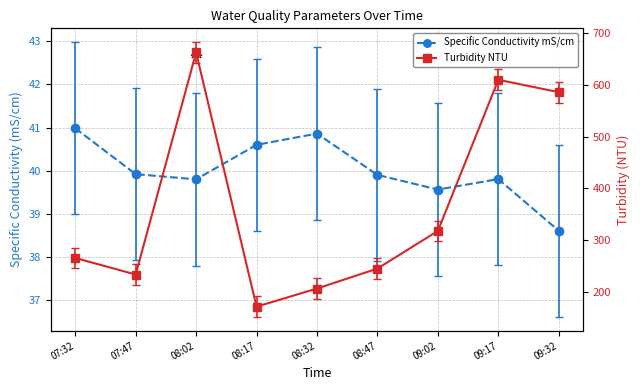

What position from the left is 09:17?

8